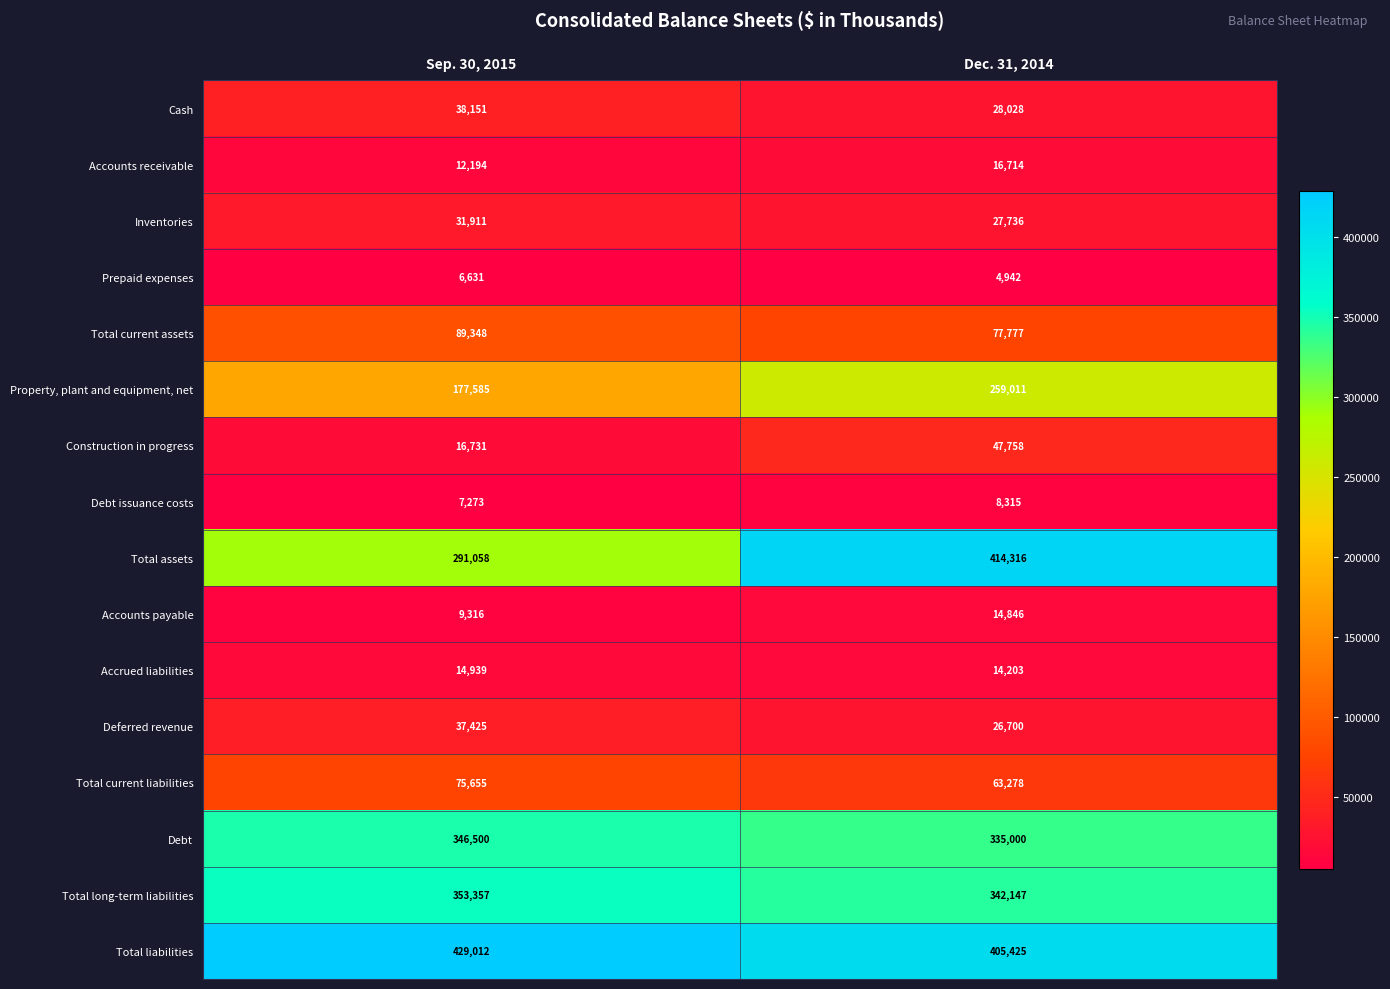

At which category is the sum across all series the highest?

Dec. 31, 2014